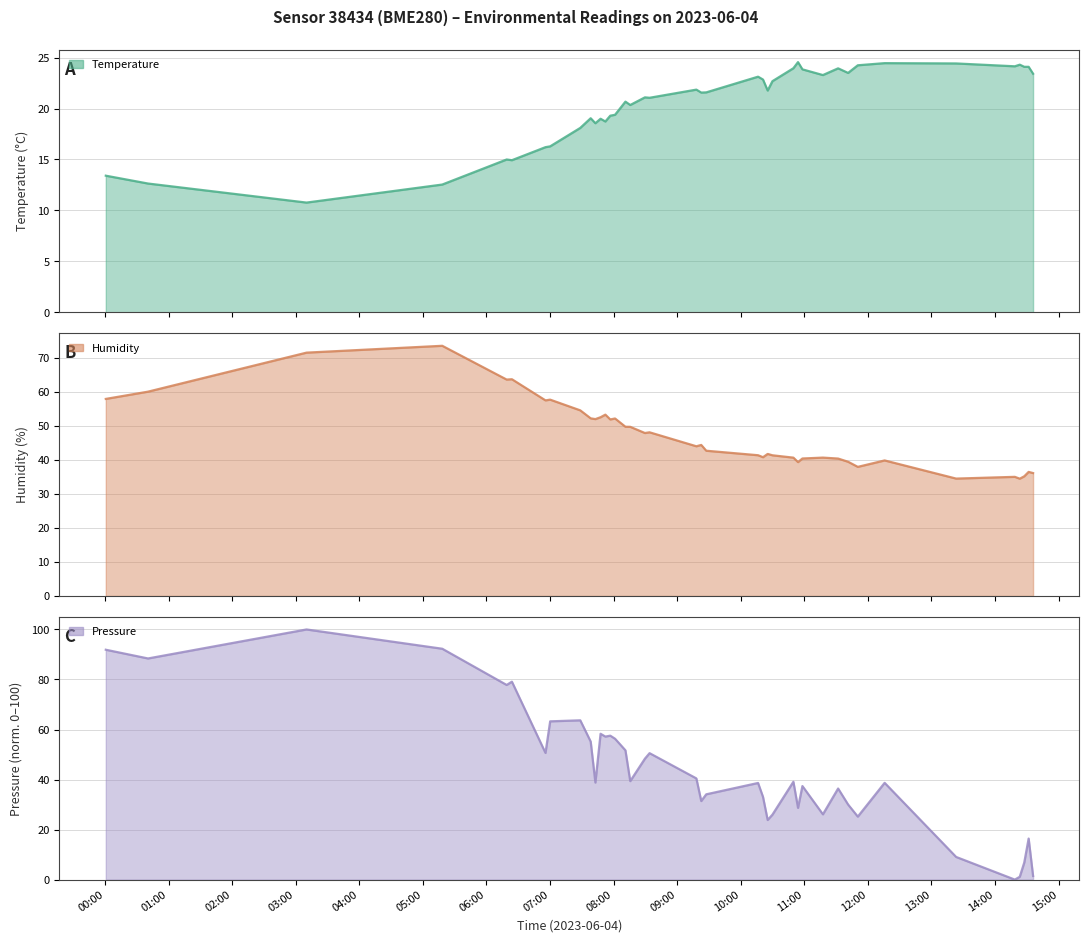

How many values in the Pressure line series exceed 39?

20